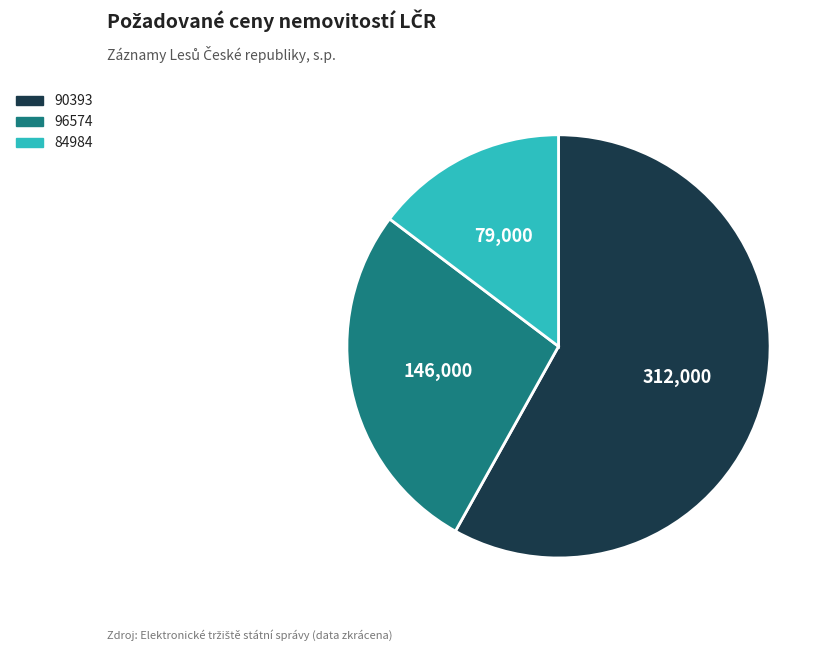

Does any single category account for the majority?

Yes